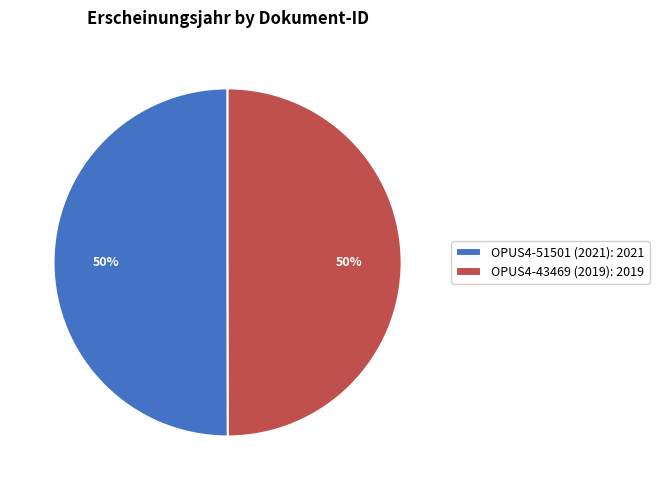

Count the number of slices in the pie.

2